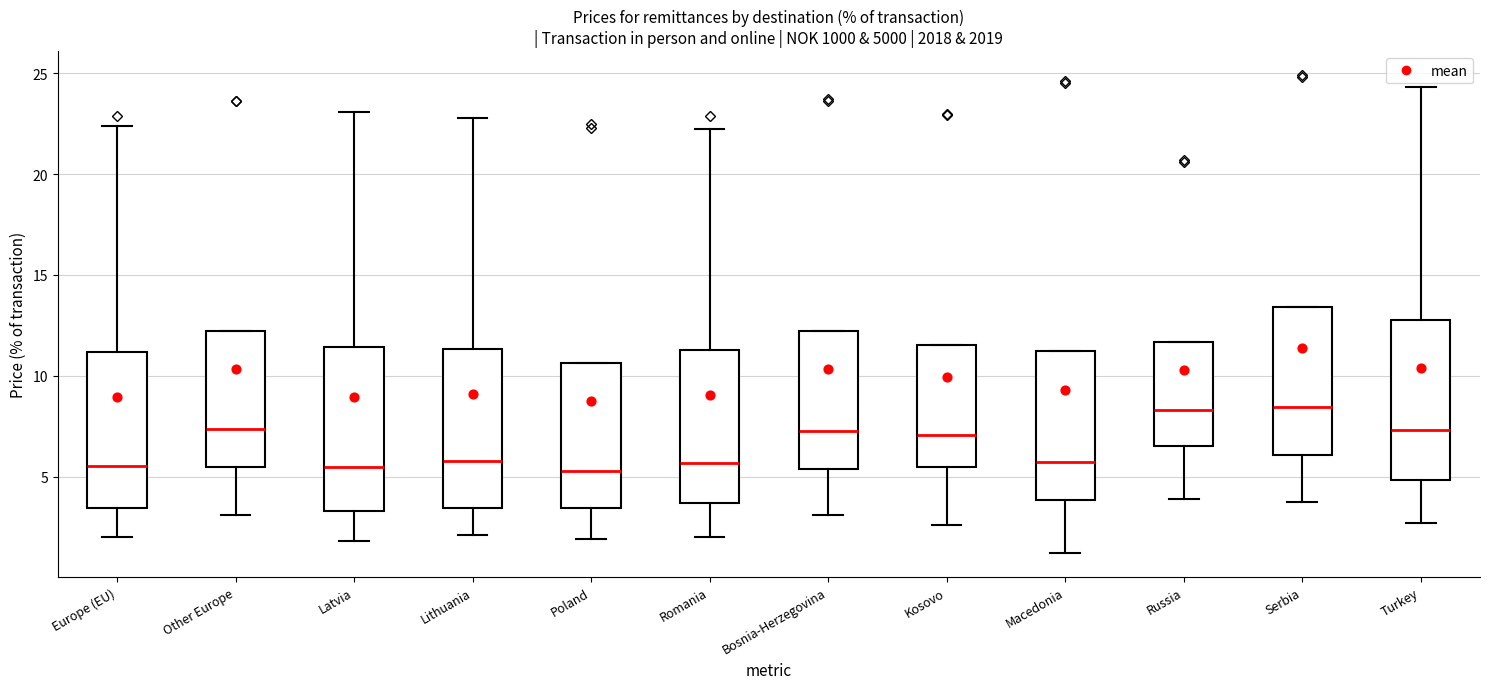

Where does the median line of the box for Russia sit on the y-axis? The values are not printed on the chart, so give them approximately, as read against the axis.

8.5